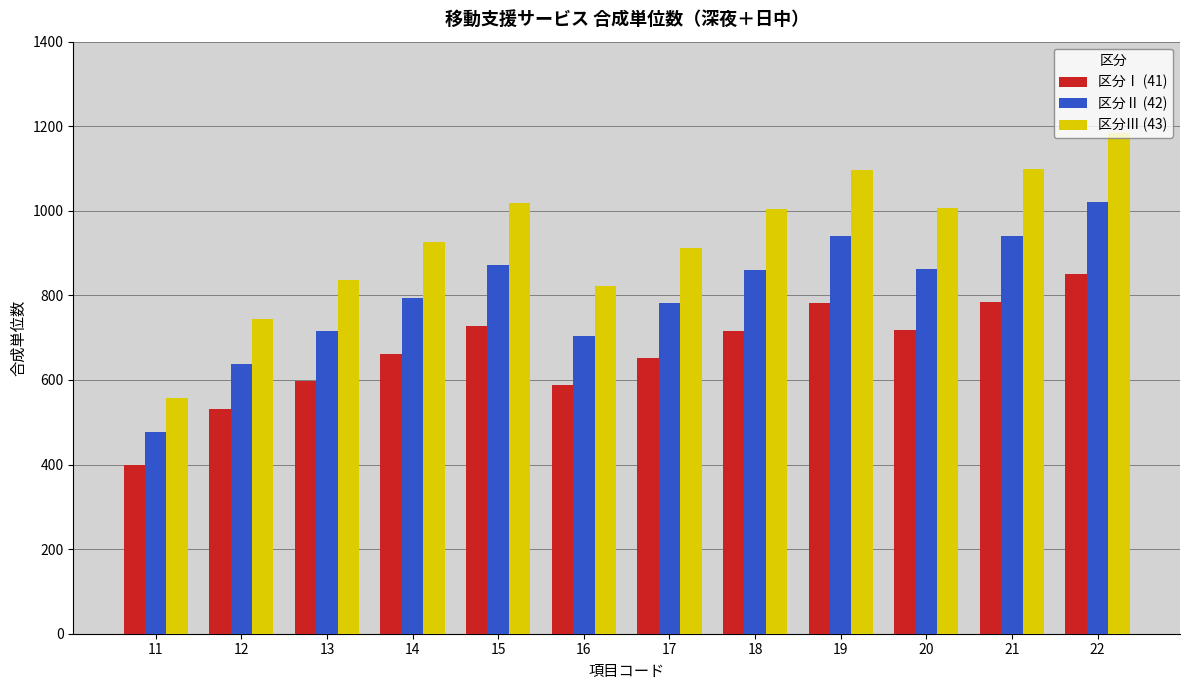

What is the total value across all series at 13?

2149